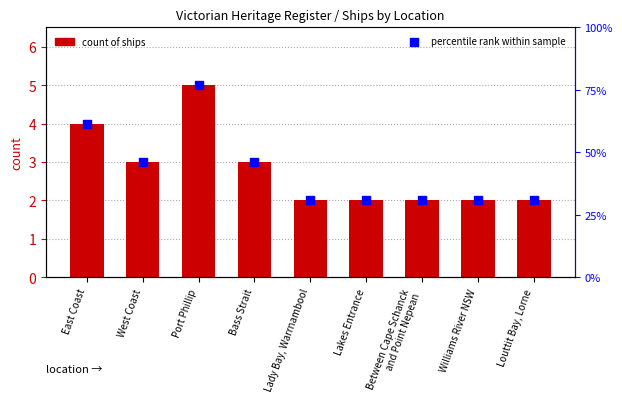

What are all the series names shown in the legend?

count of ships, percentile rank within sample